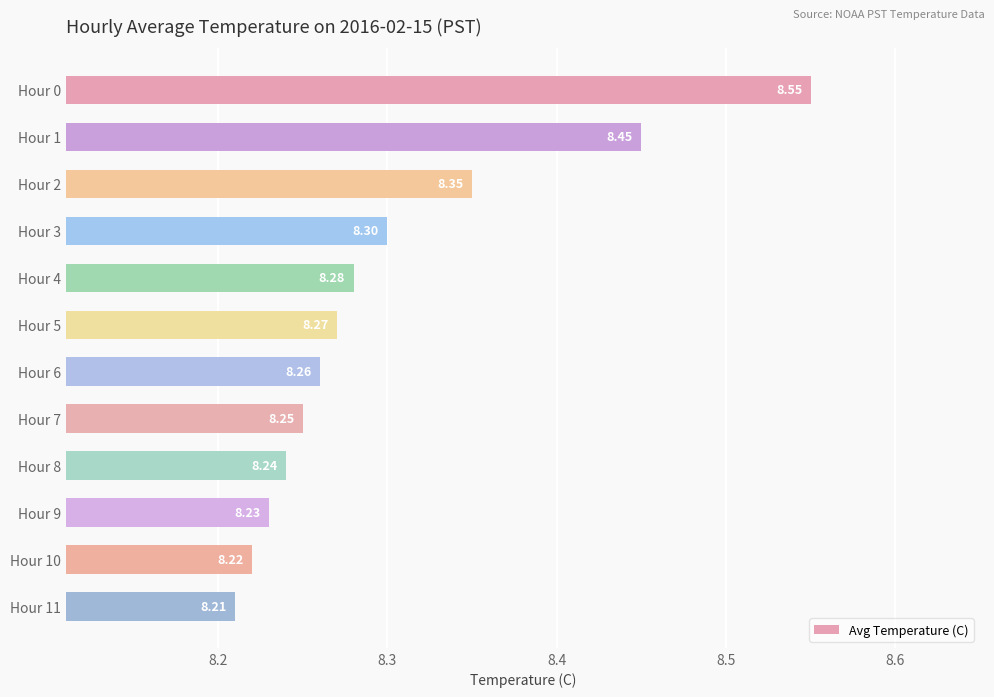

Rank the categories by value from lowest to highest.

Hour 11, Hour 10, Hour 9, Hour 8, Hour 7, Hour 6, Hour 5, Hour 4, Hour 3, Hour 2, Hour 1, Hour 0